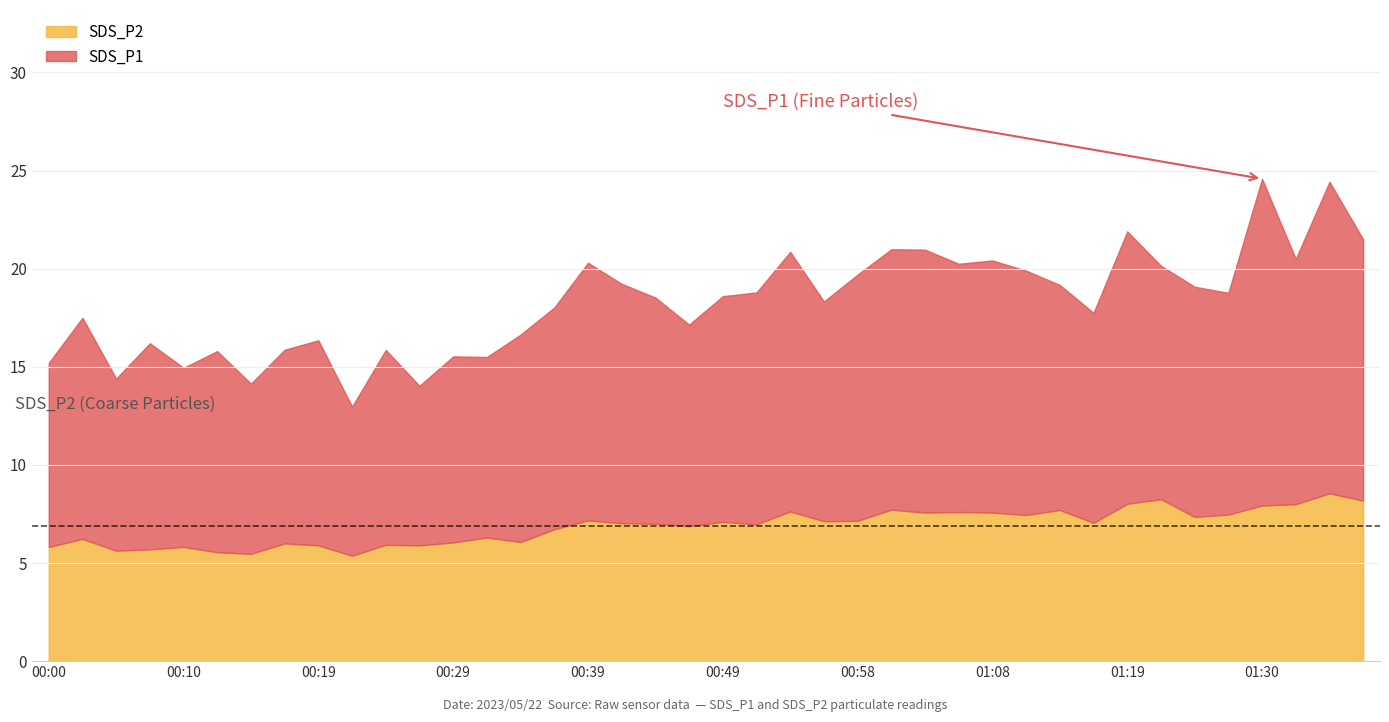

What is the total value across all series at 00:49?

18.6